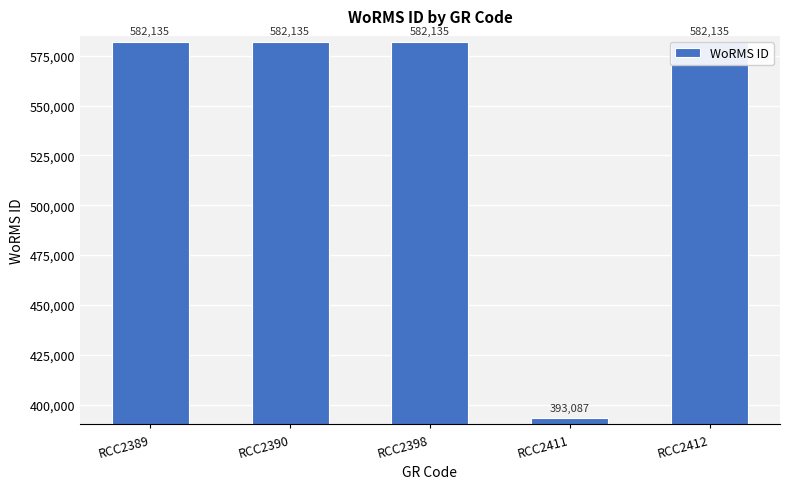

Reading right to left, what are all the values shown in this chart?

RCC2412=582135	RCC2411=393087	RCC2398=582135	RCC2390=582135	RCC2389=582135